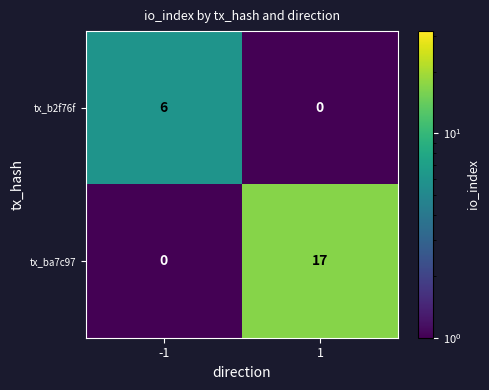

Is it true that tx_ba7c97 equals 17 at 1?

True